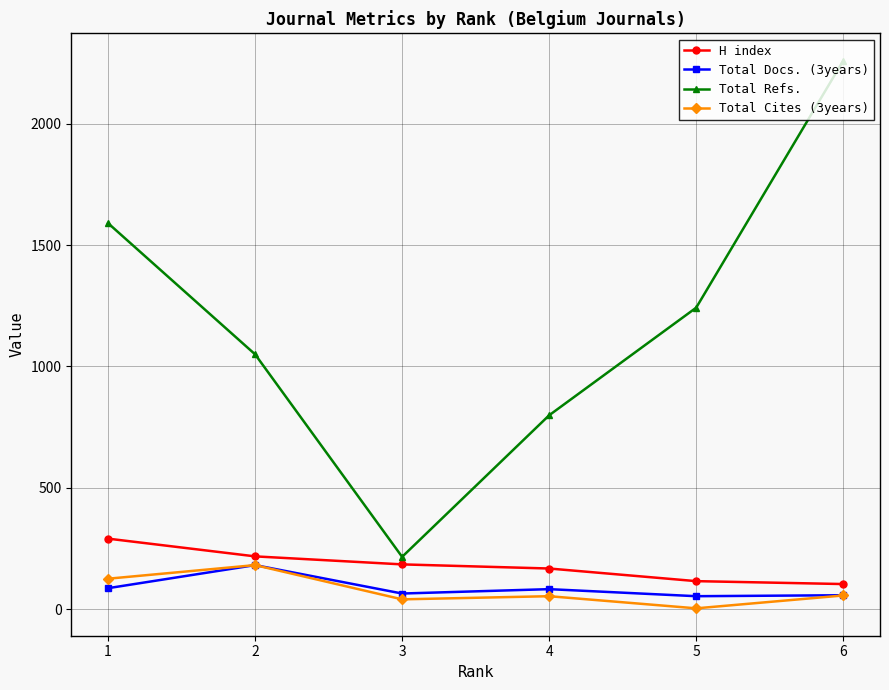

What is the value of the Total Refs. point at the 5th from the left?

1242